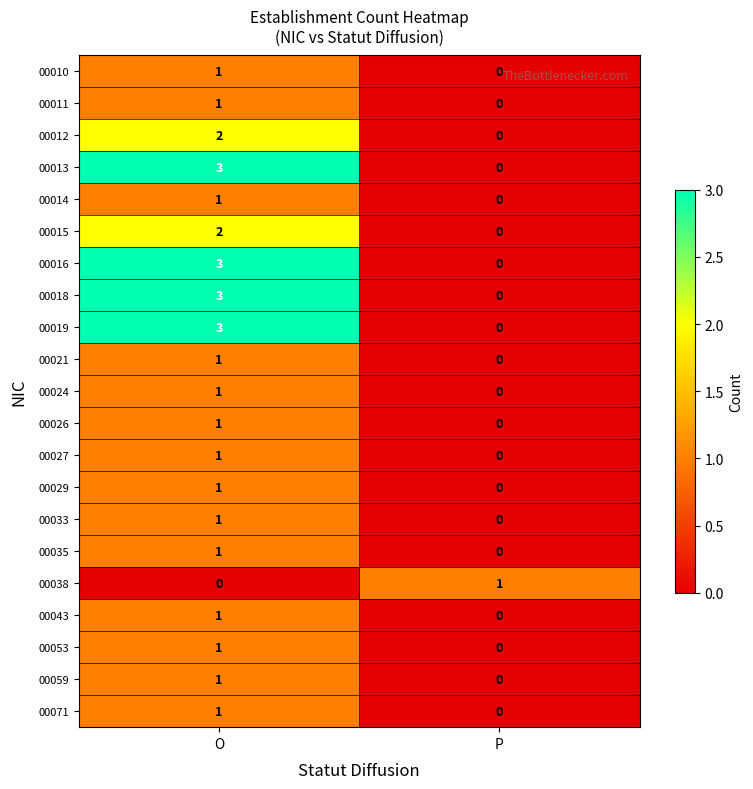

Rank the categories by 00015 value from lowest to highest.

P, O